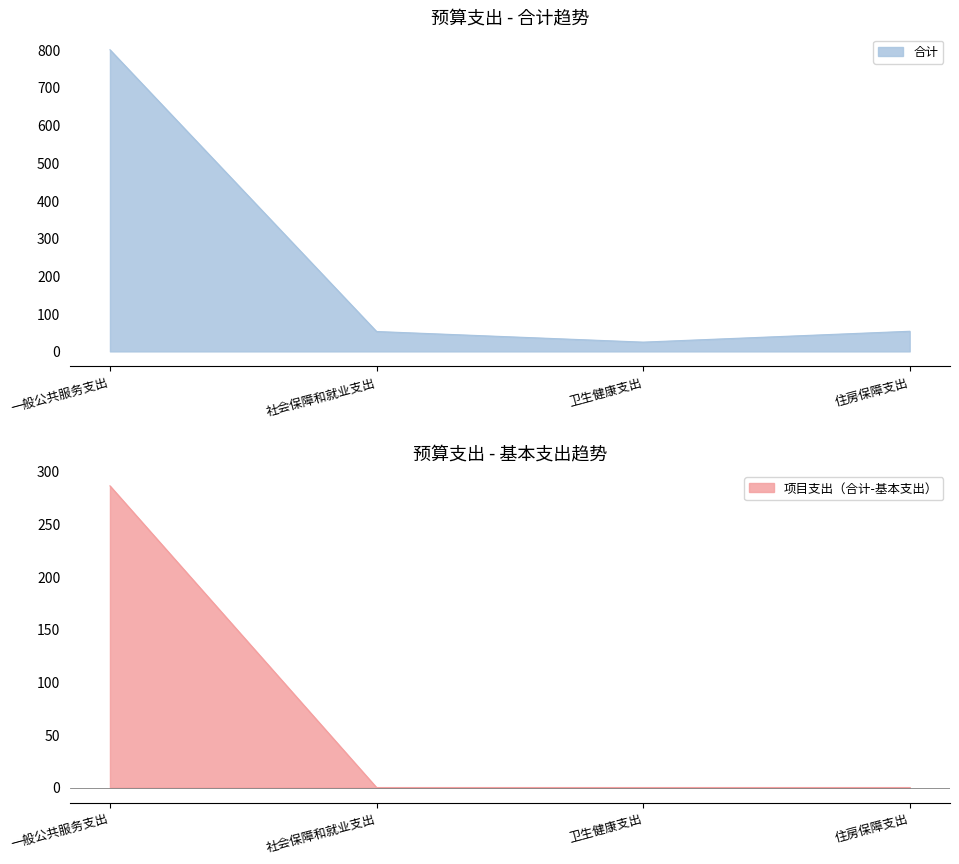

True or false: 合计 has a value of 52.8 at 社会保障和就业支出.

True